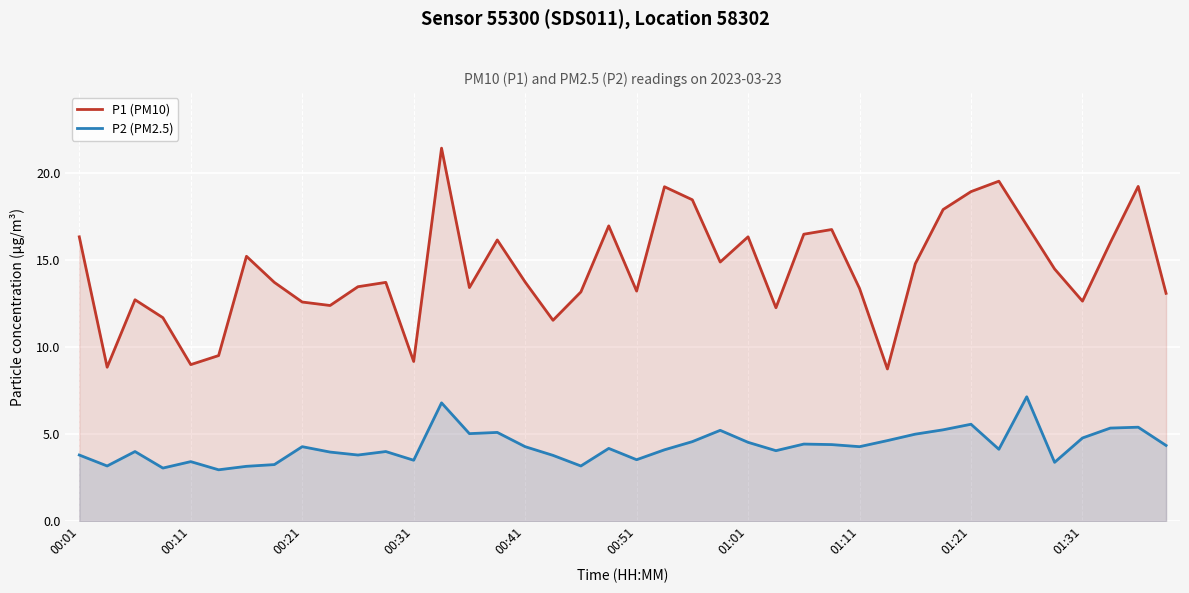

What is the smallest value displayed?

3.0